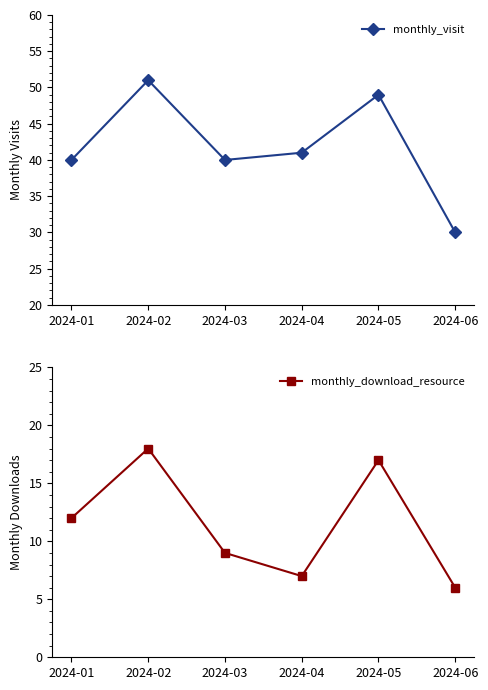

Is the value of monthly_download_resource at 2024-05 greater than the value of monthly_visit at 2024-01?

No